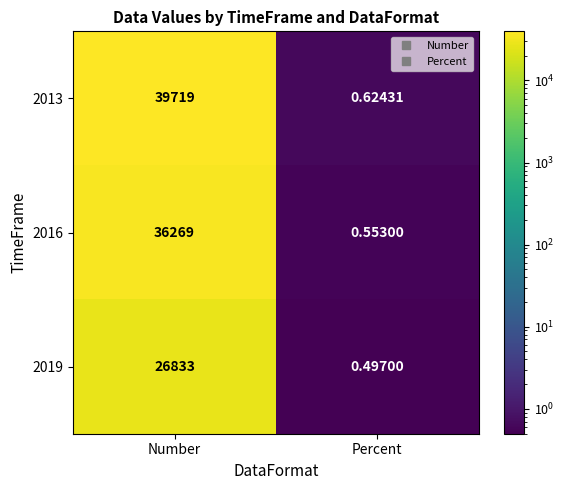

Which label corresponds to the largest value in the chart?

Number